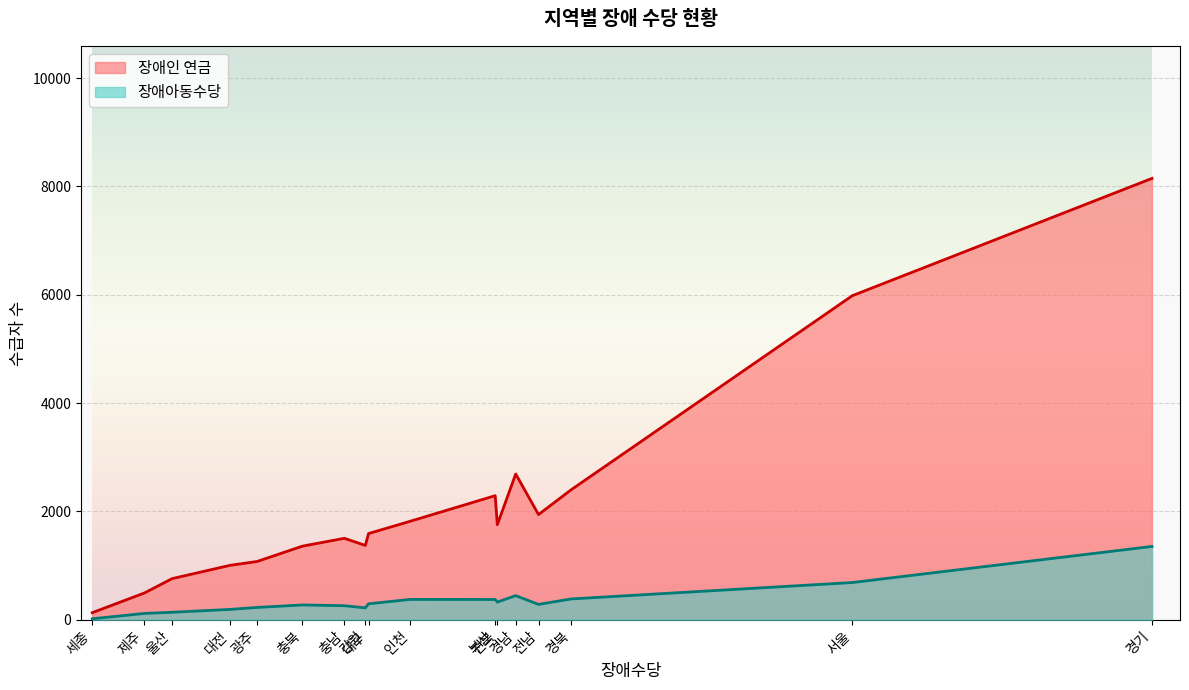

Which category has the lowest value across all series?

세종